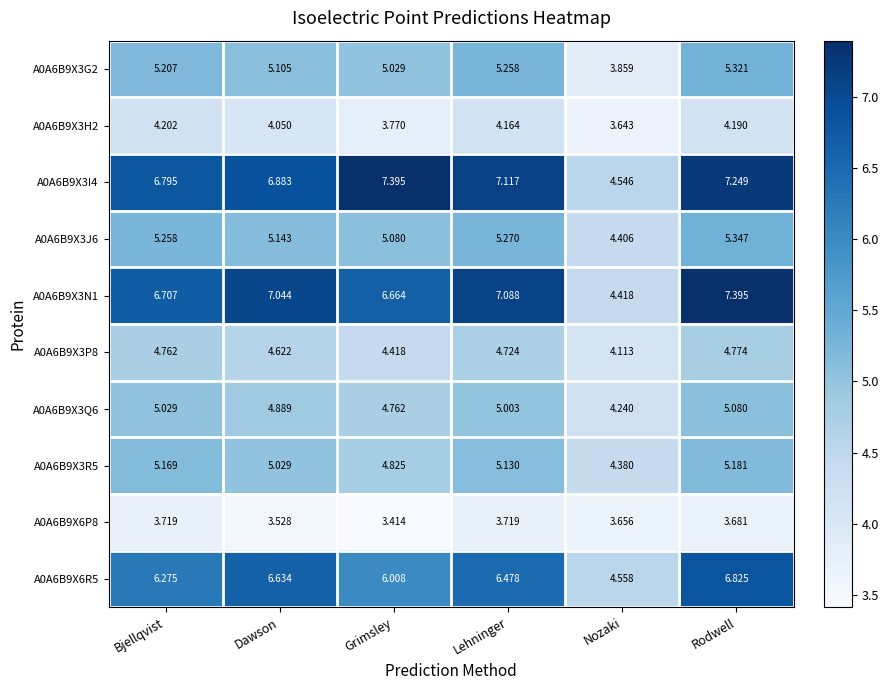

Which category has the lowest value across all series?

Grimsley